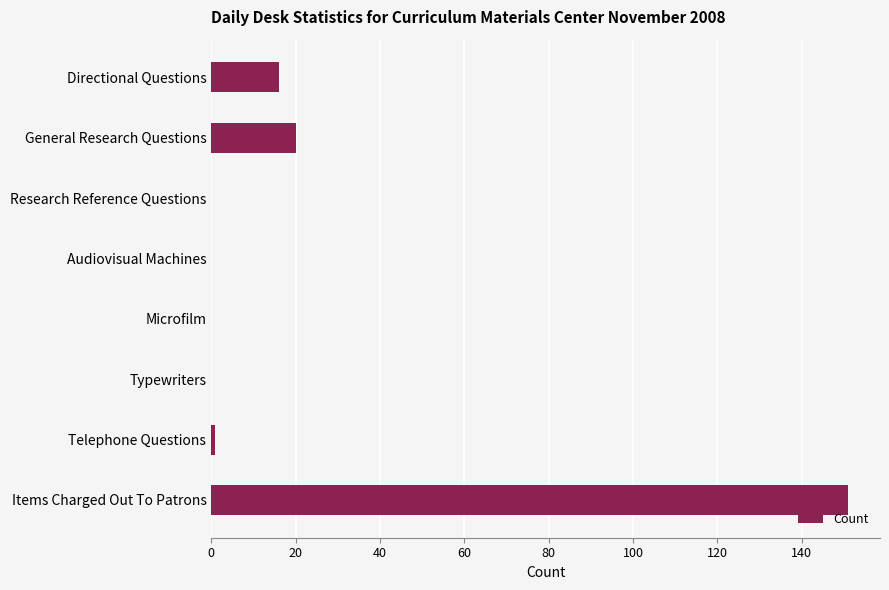

Reading bottom to top, extract all data points from this chart.

Items Charged Out To Patrons=151	Telephone Questions=1	Typewriters=0	Microfilm=0	Audiovisual Machines=0	Research Reference Questions=0	General Research Questions=20	Directional Questions=16